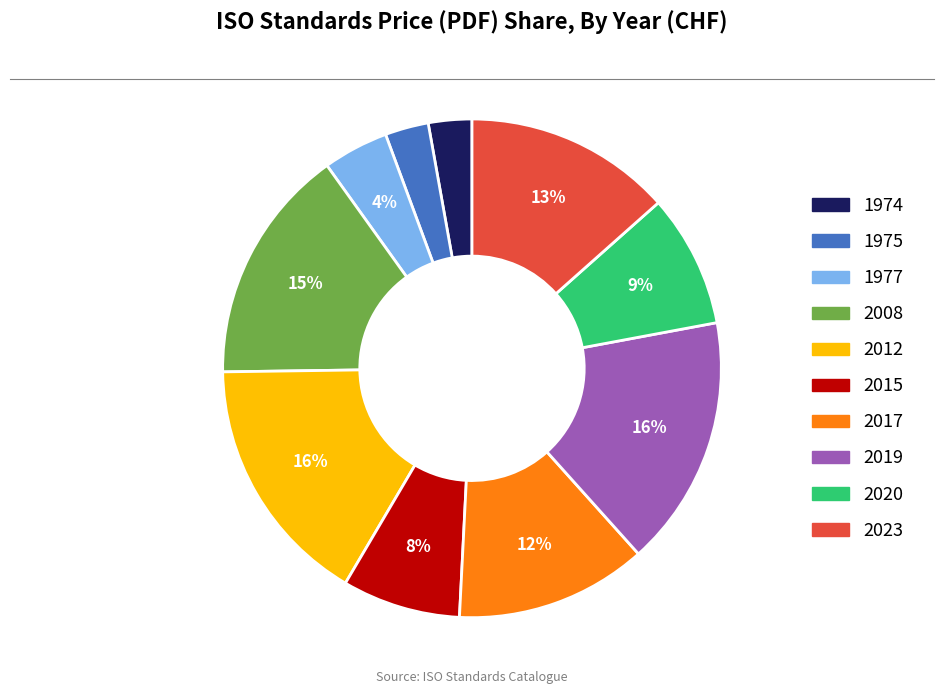

Is there any slice that represents more than half of the pie?

No